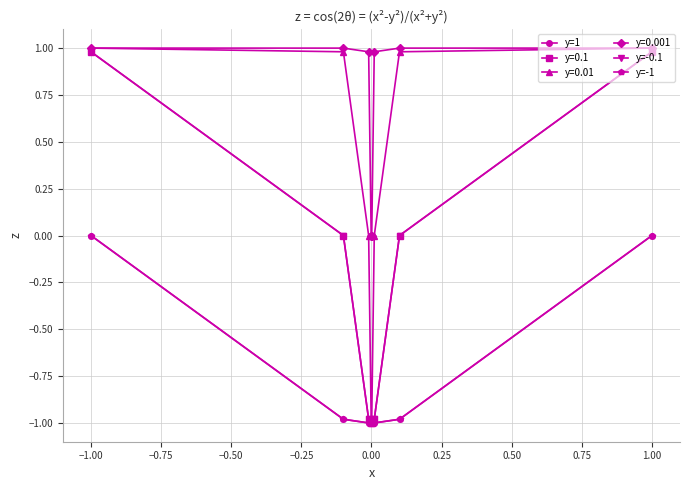

True or false: y=1 and y=-0.1 cross at least once.

False